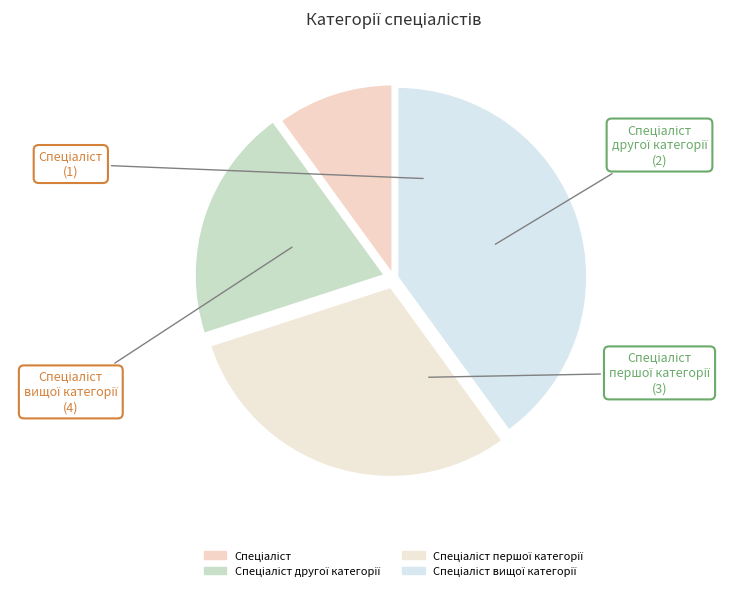

Does any single category account for the majority?

No